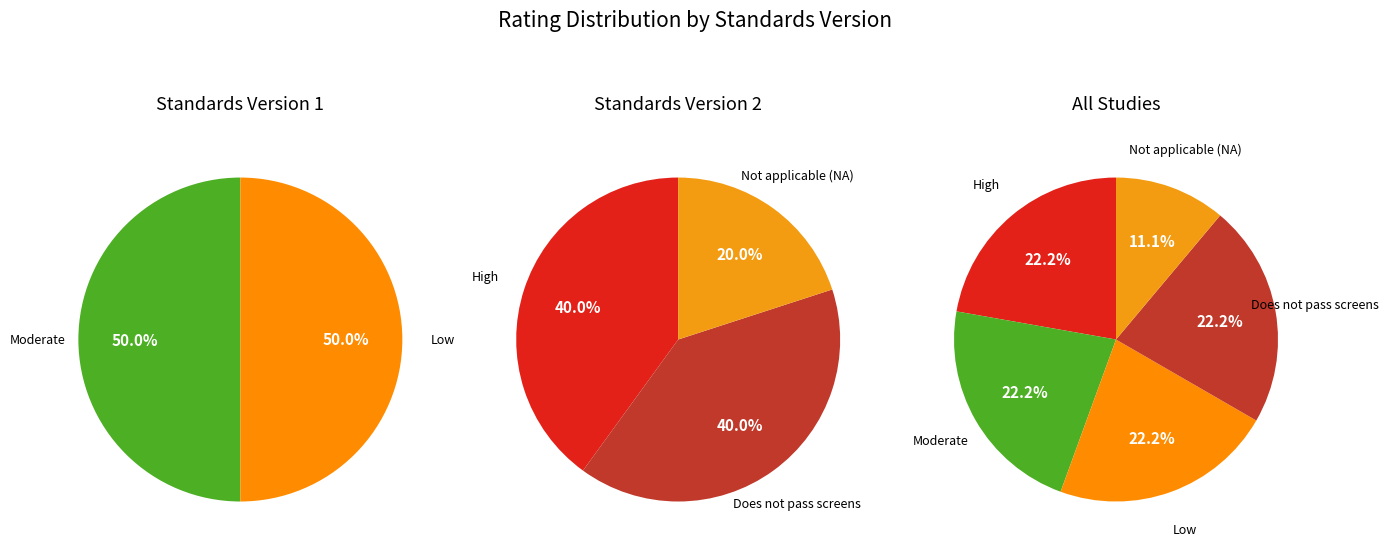

What percentage is the Does not pass screens slice, to the nearest percent?

22%